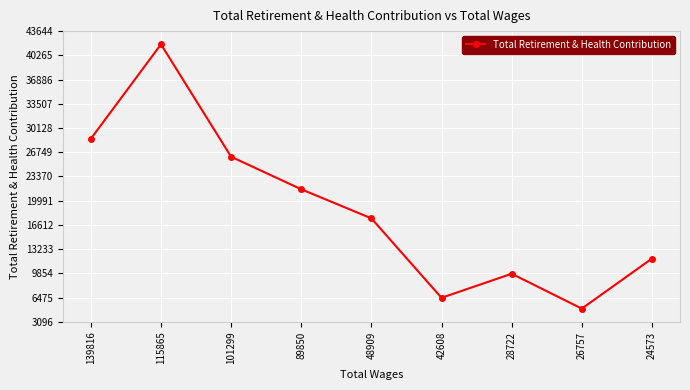

Is it true that the value at 26757 is 4939?

True